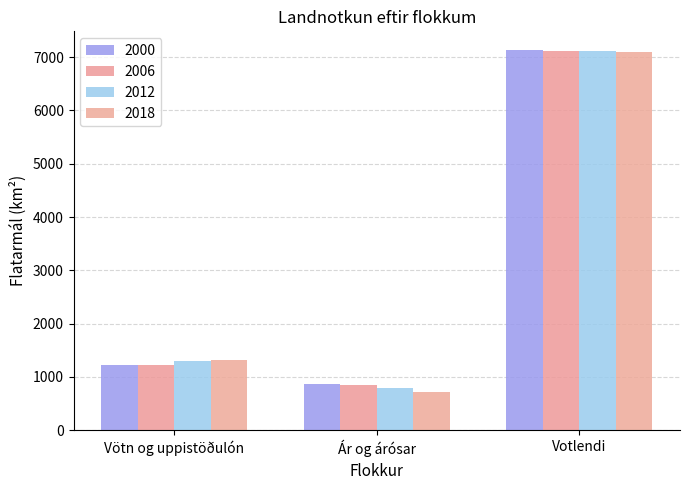

Count the number of data series in this chart.

4